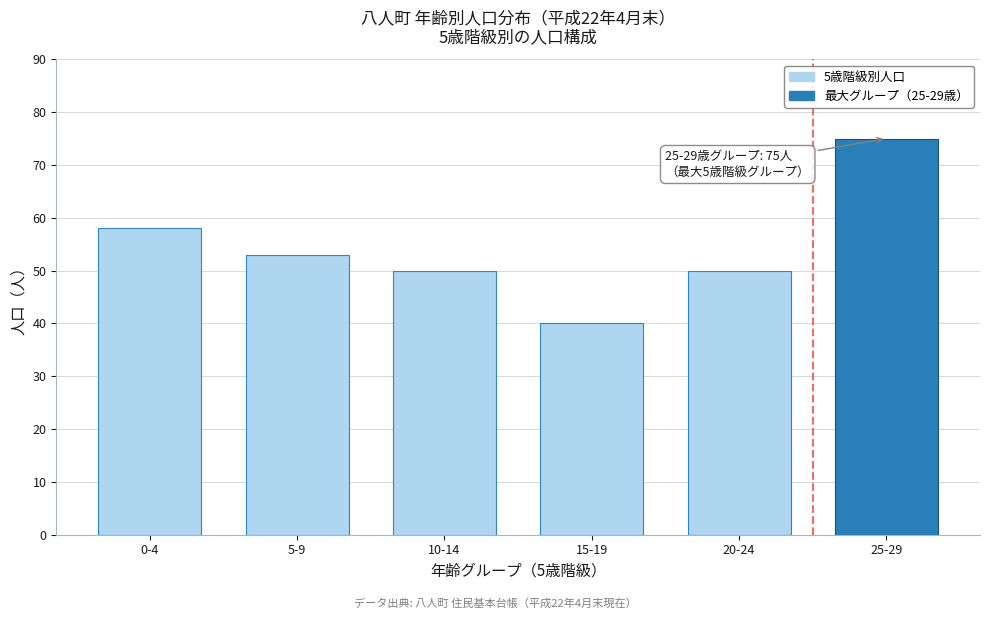

Reading right to left, transcribe all the data shown in this chart.

75	50	40	50	53	58